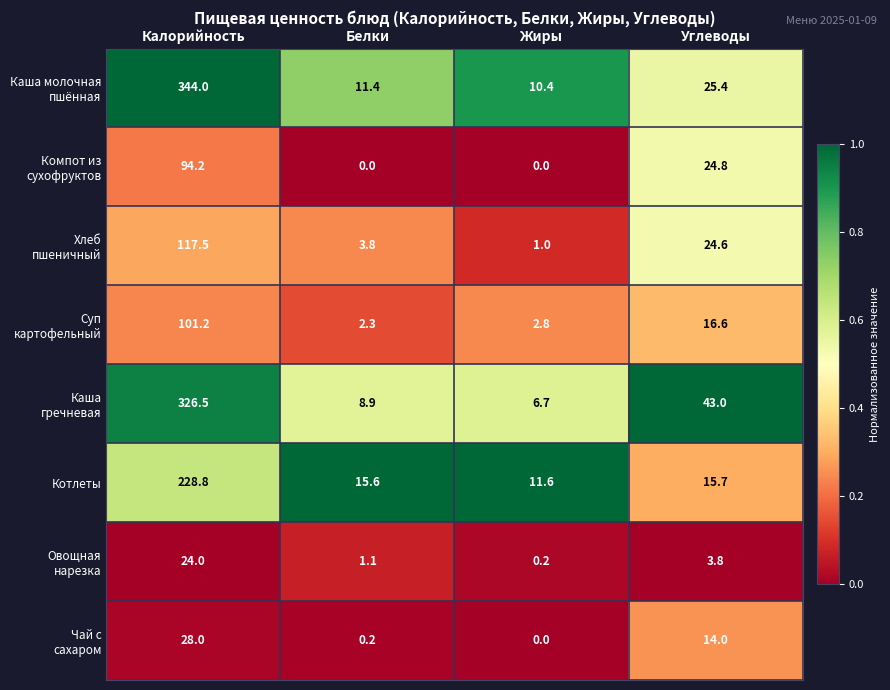

What is the spread (max minus min) of values at Белки?

15.6